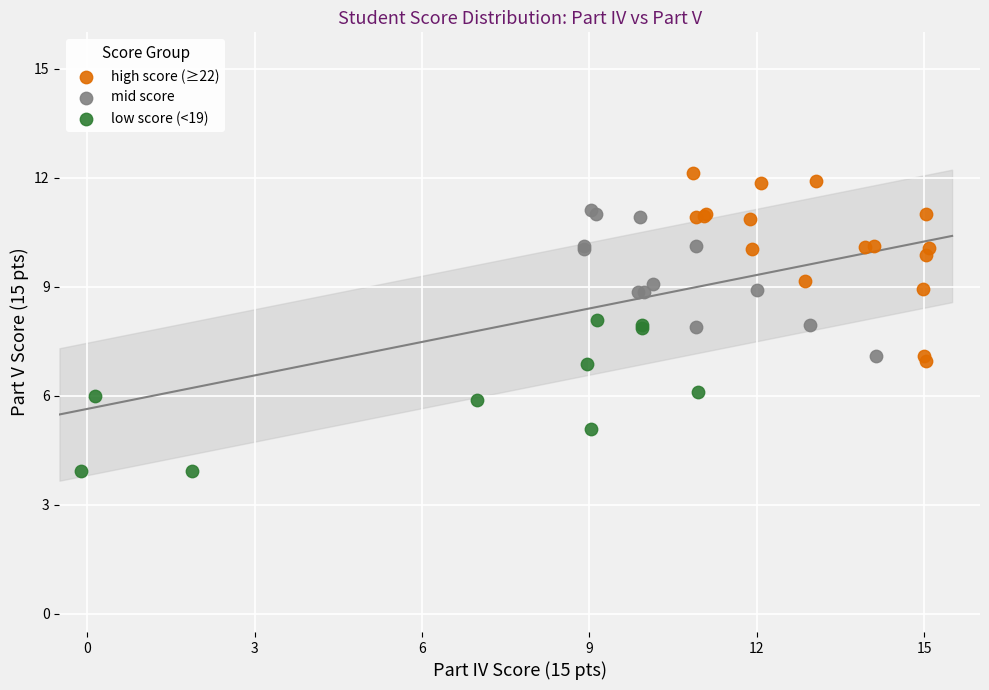

Which series reaches the minimum Y coordinate?

low score (<19)